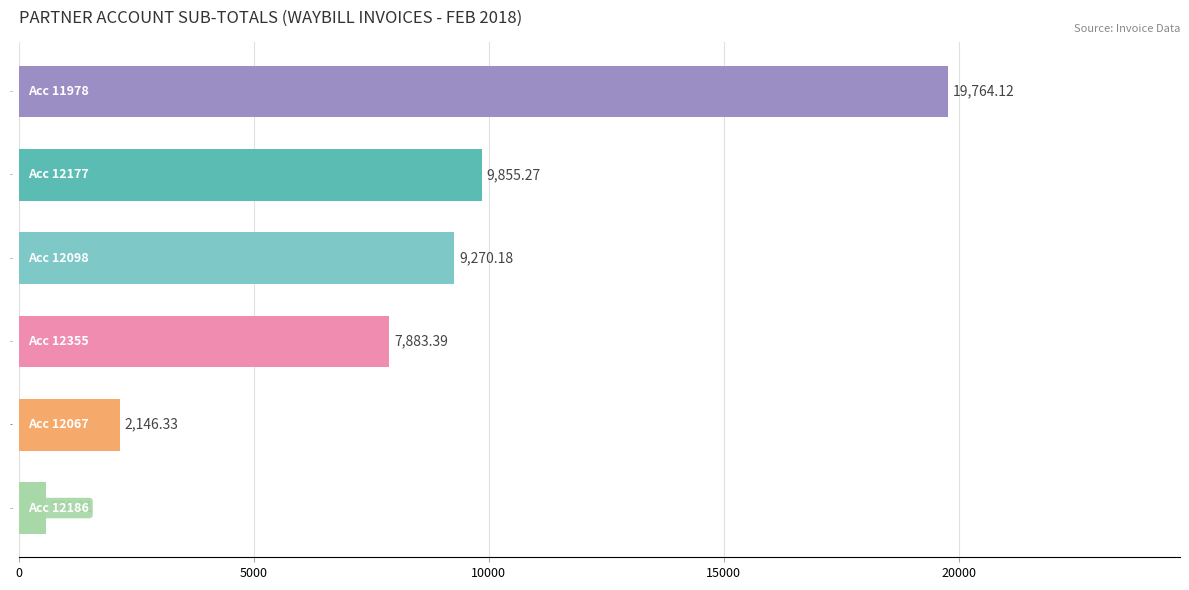

List the labels in order of value, smallest first.

12186, 12067, 12355, 12098, 12177, 11978